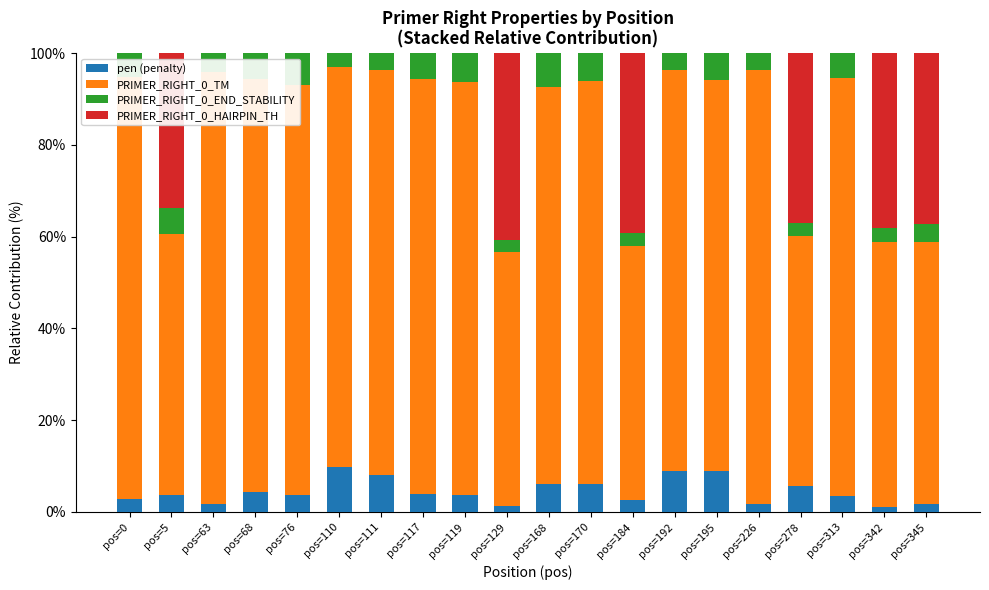

What is the sum of all pen (penalty) values?

89.6